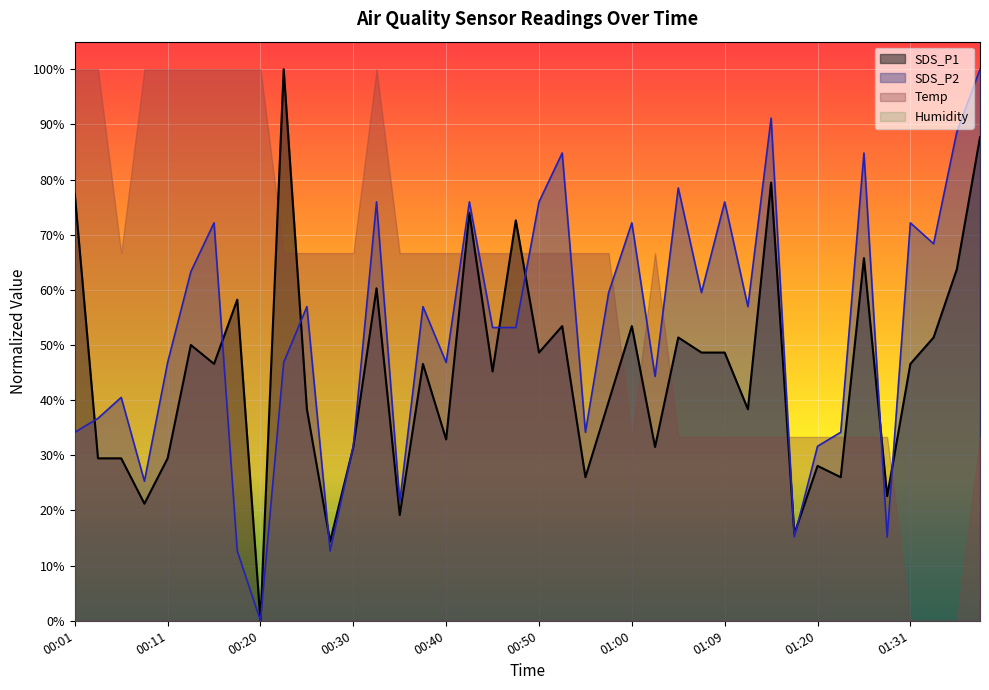

True or false: SDS_P2 and SDS_P1 intersect in this chart.

True